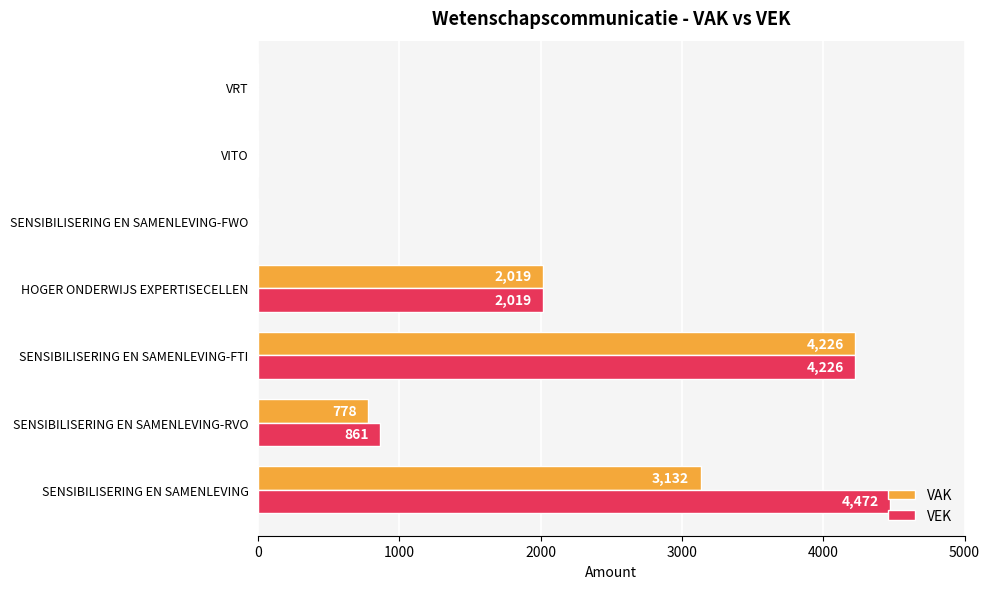

Which series has the largest total across all categories?

VEK